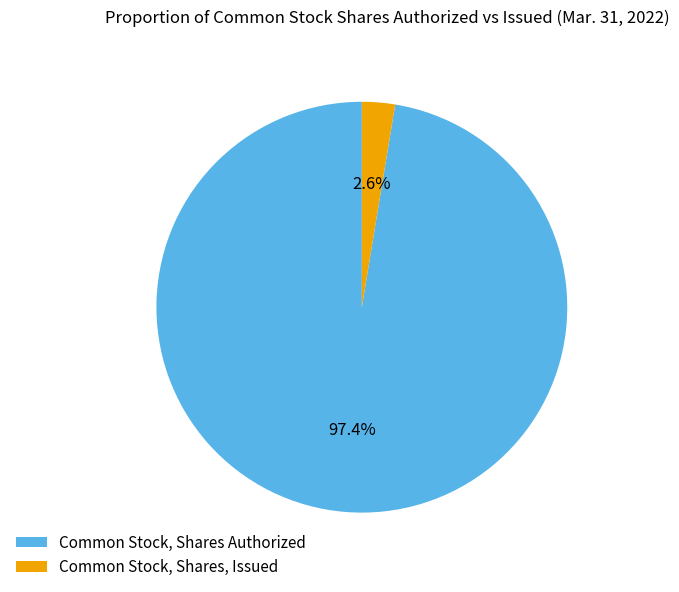

Rank the categories by value from lowest to highest.

Common Stock, Shares, Issued, Common Stock, Shares Authorized